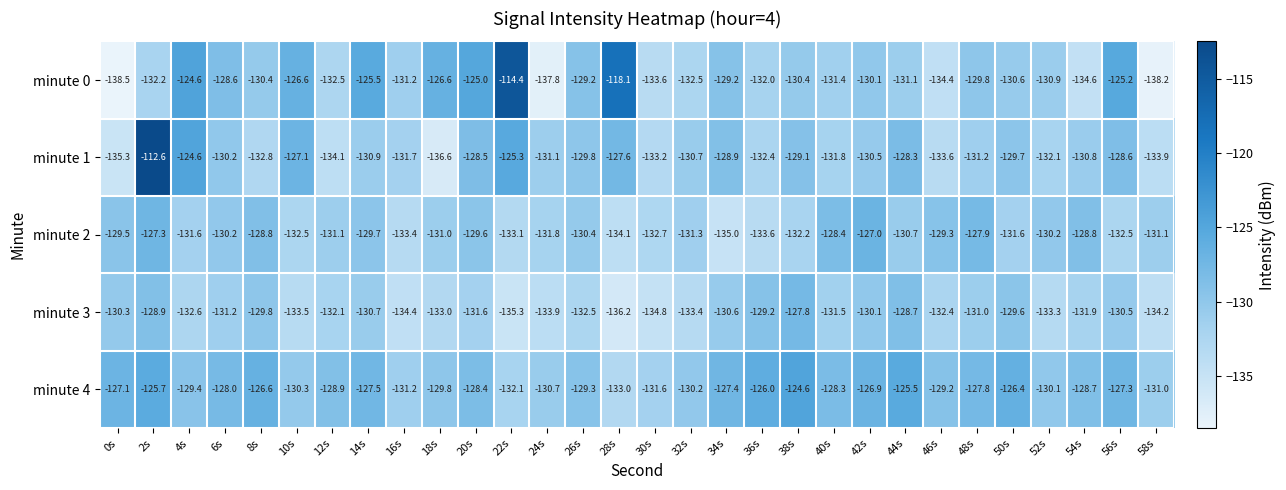

Which series has the widest spread of values?

minute 0